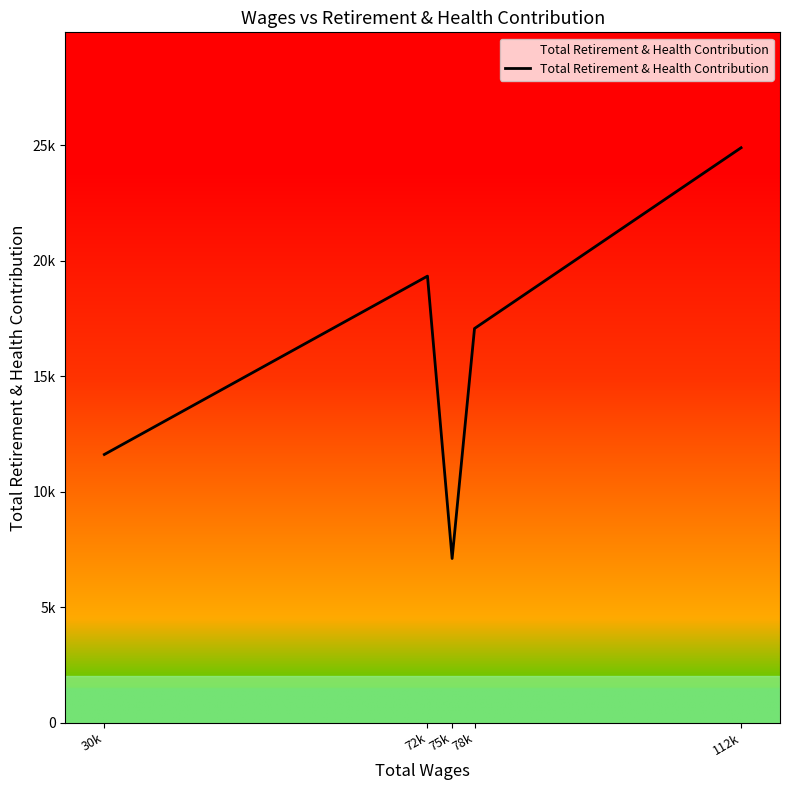

True or false: the data has more than 0 interior local peaks.

True